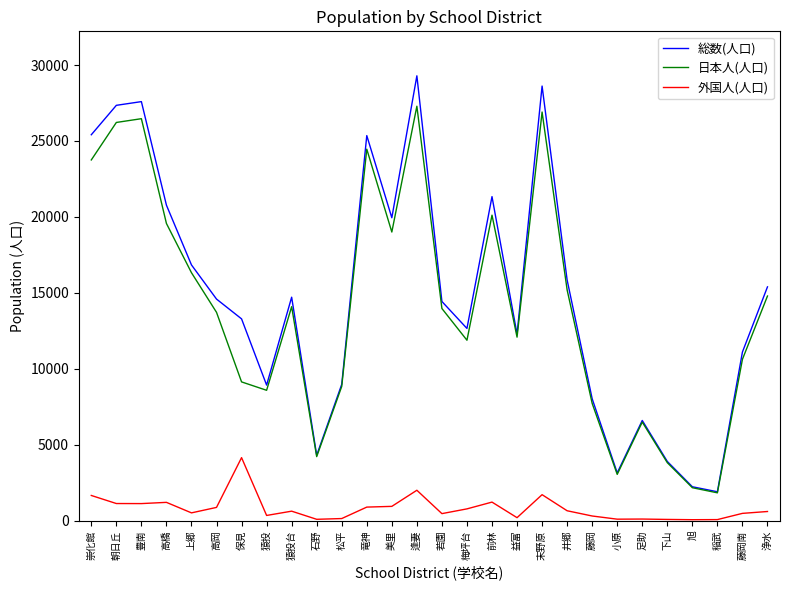

Is this an area chart (filled region under the line)?

No